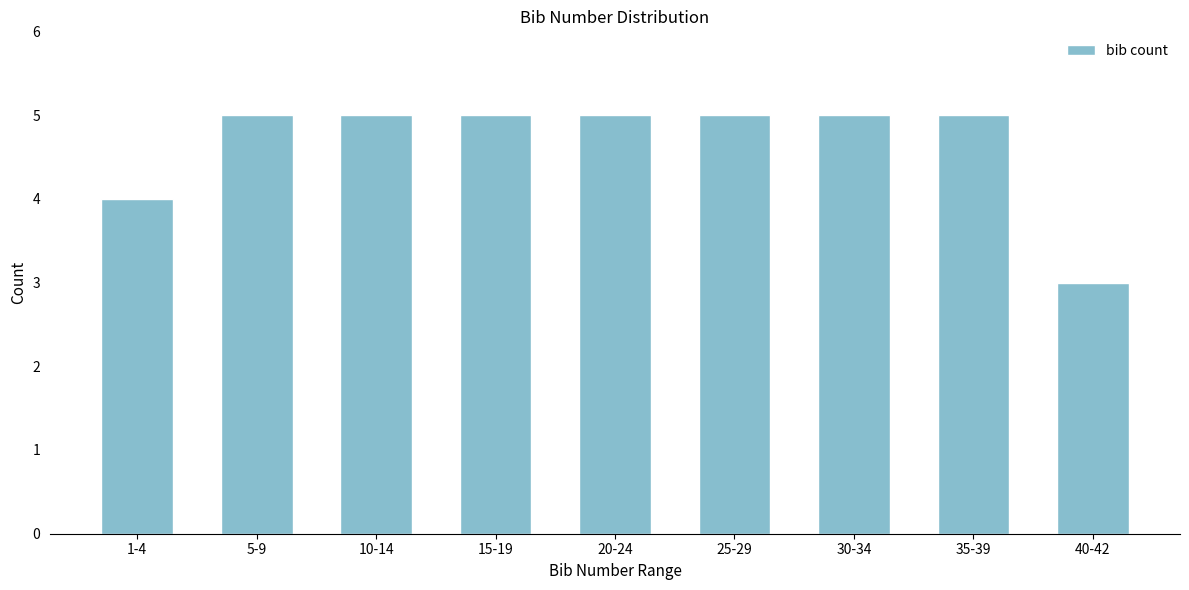

Reading left to right, list all the values displayed in this chart.

4	5	5	5	5	5	5	5	3